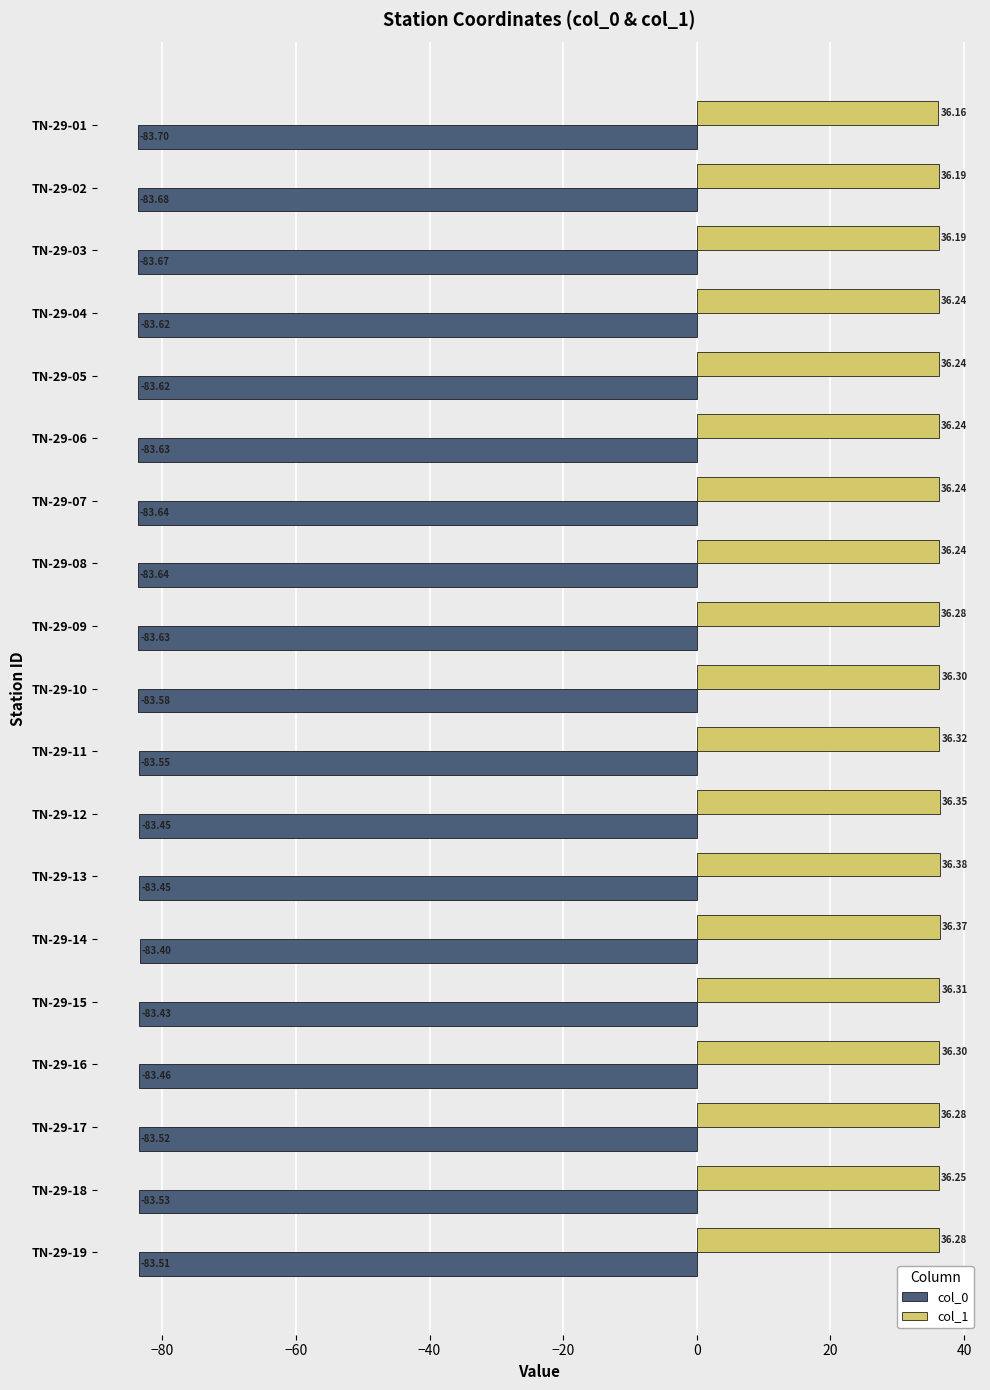

What is the difference between the maximum and minimum values in the col_0 series?

0.3